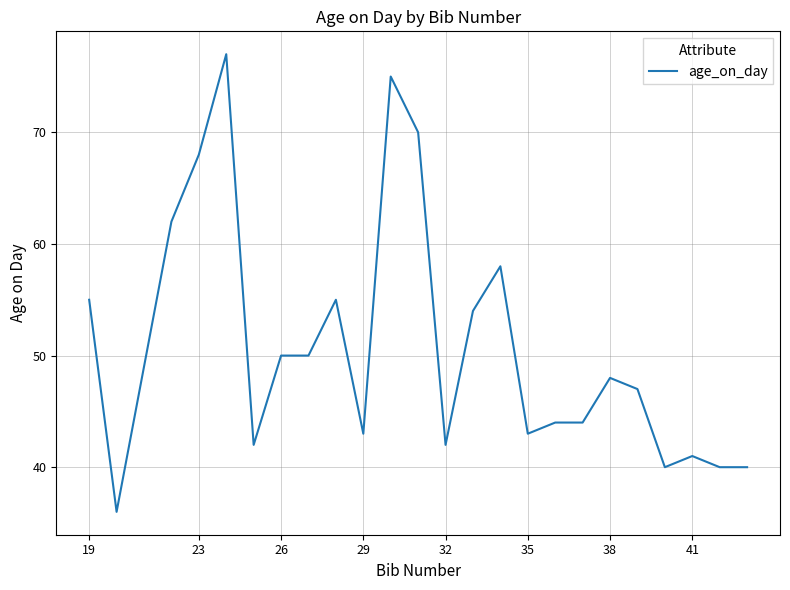

What is the greatest value displayed?

77